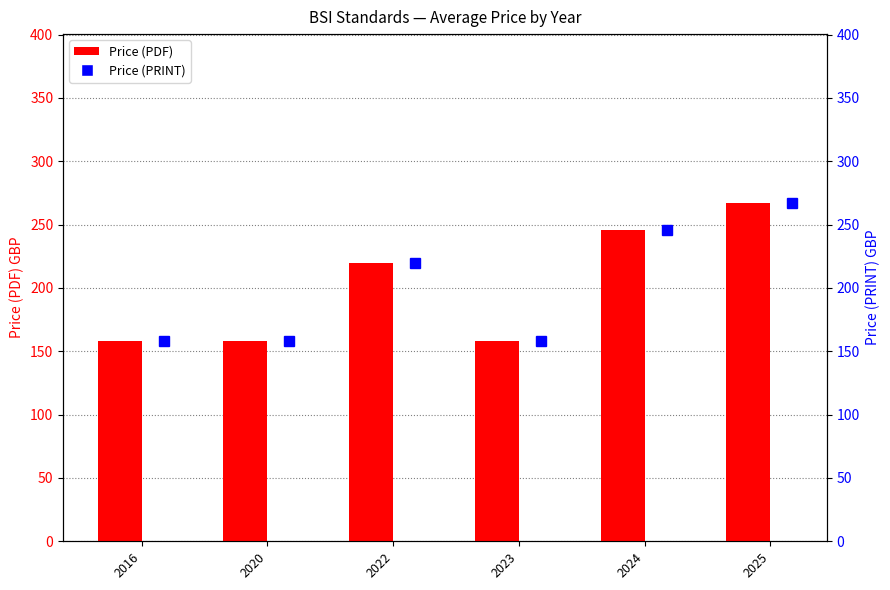

What is the minimum value shown in the chart?

158.0